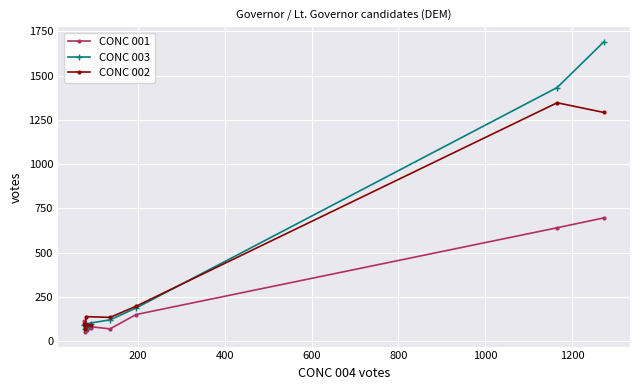

How many data points in CONC 003 are less than 99?

4